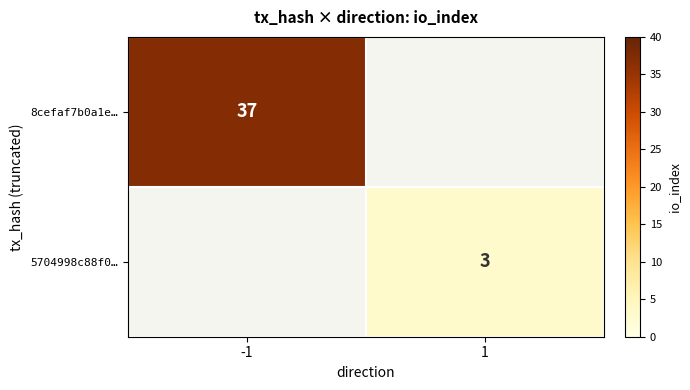

Is it true that 5704998c88f0… equals 3 at 1?

True